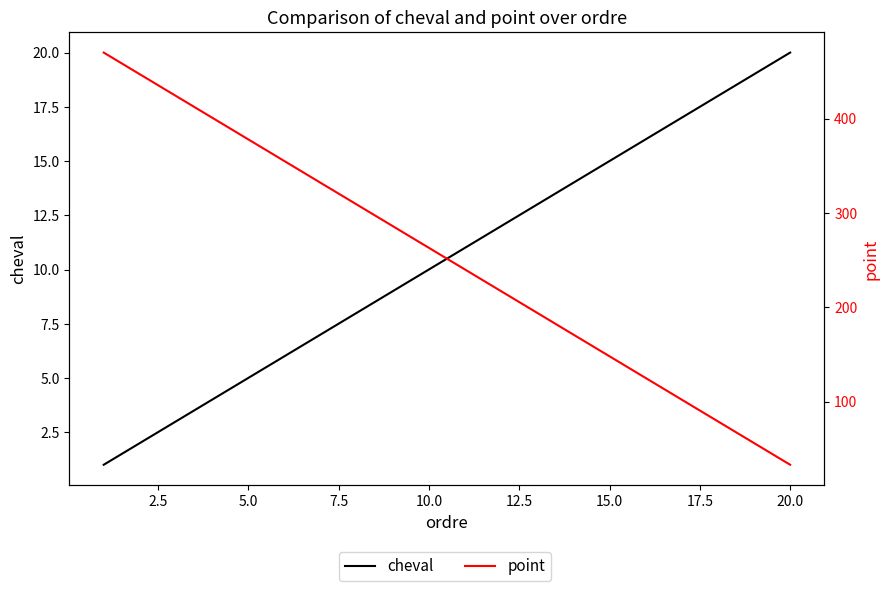

Reading left to right, extract all data points from this chart.

cheval: 1	2	3	4	5	6	7	8	9	10	11	12	13	14	15	16	17	18	19	20
point: 470	447	424	401	378	355	332	309	286	263	240	217	194	171	148	125	102	79	56	33